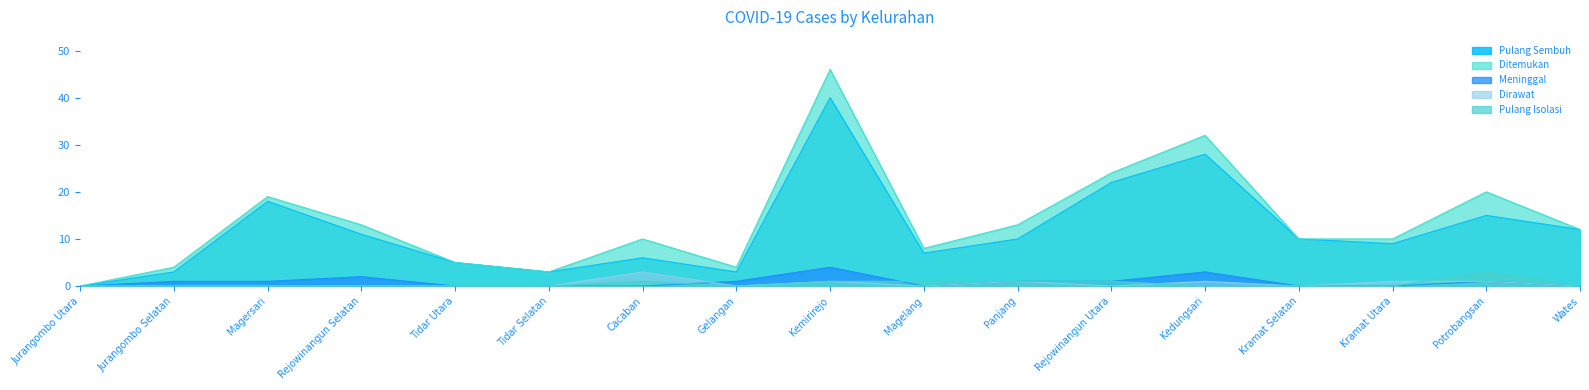

What is the label of the 3rd point from the right?

Kramat Utara